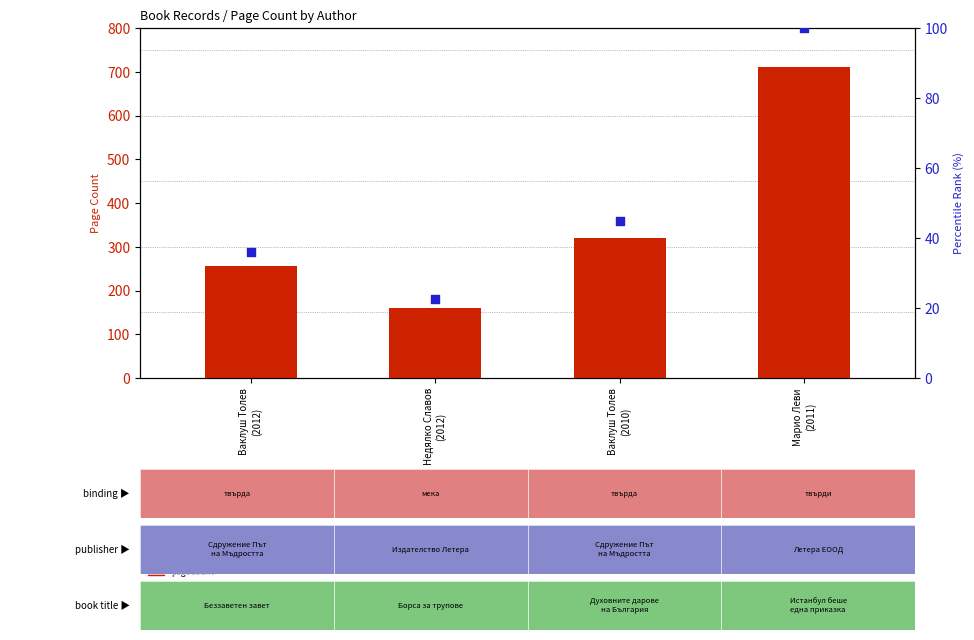

What is the total value across all series at Ваклуш Толев
(2012)?

292.0